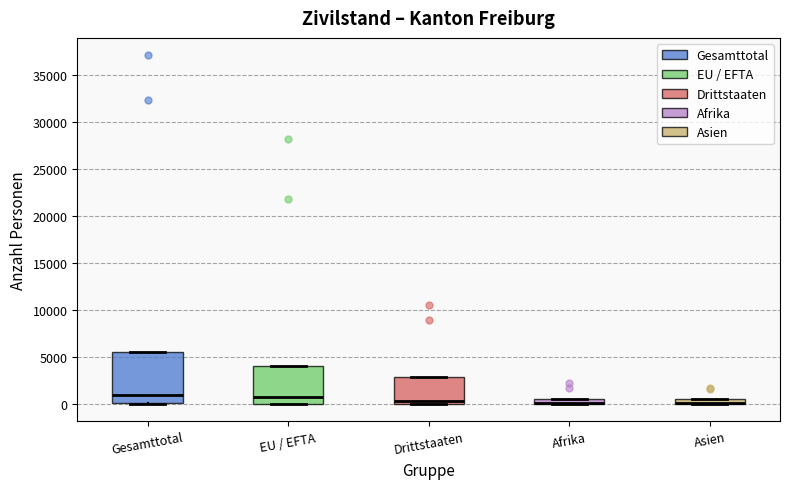

Comparing the boxes themselves (not the whiskers), which one is the tallest?

Gesamttotal